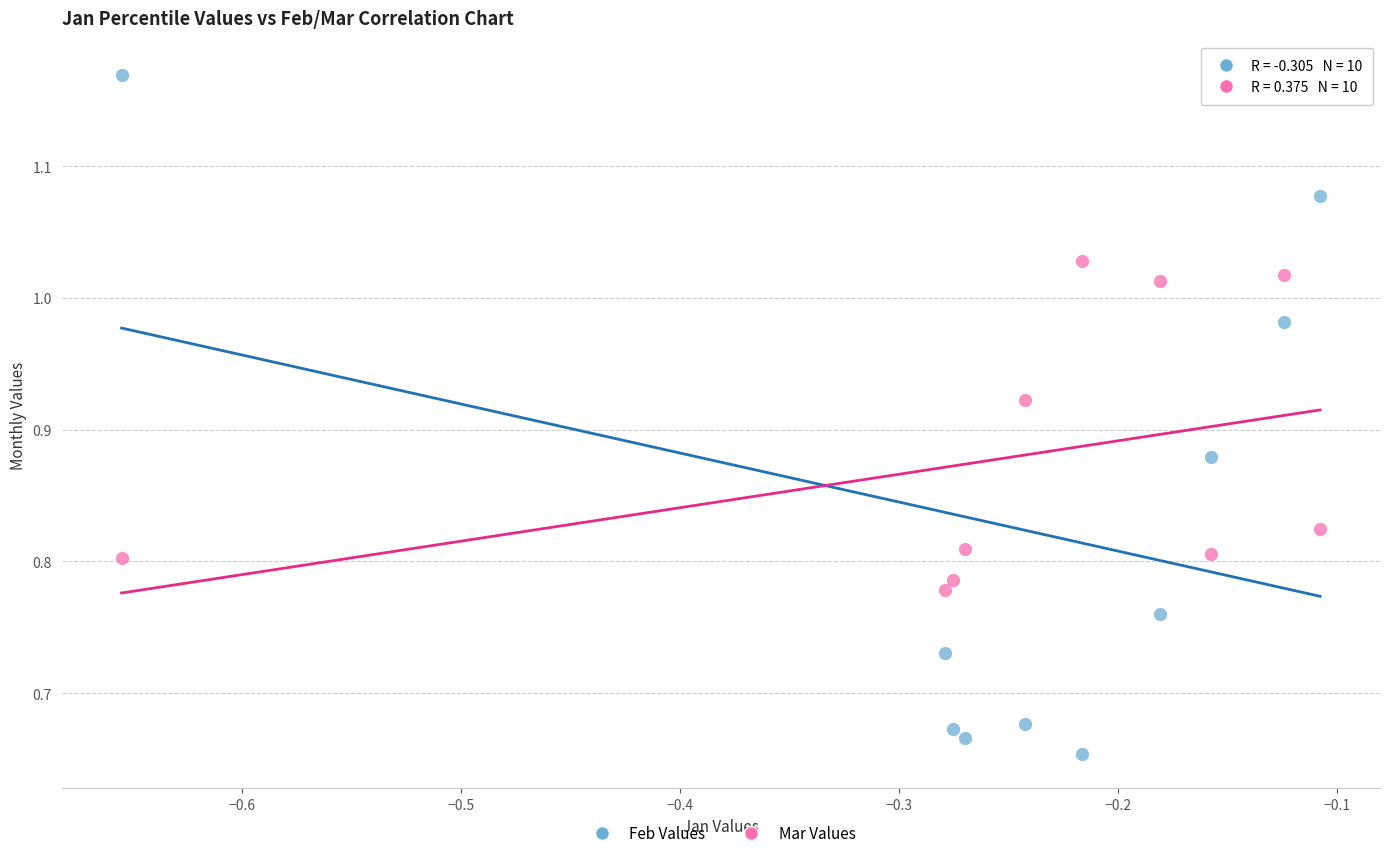

What are all the series names shown in the legend?

Feb Values, Mar Values